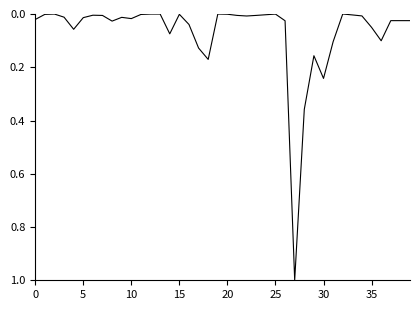

What is the maximum value shown in the chart?

1.0